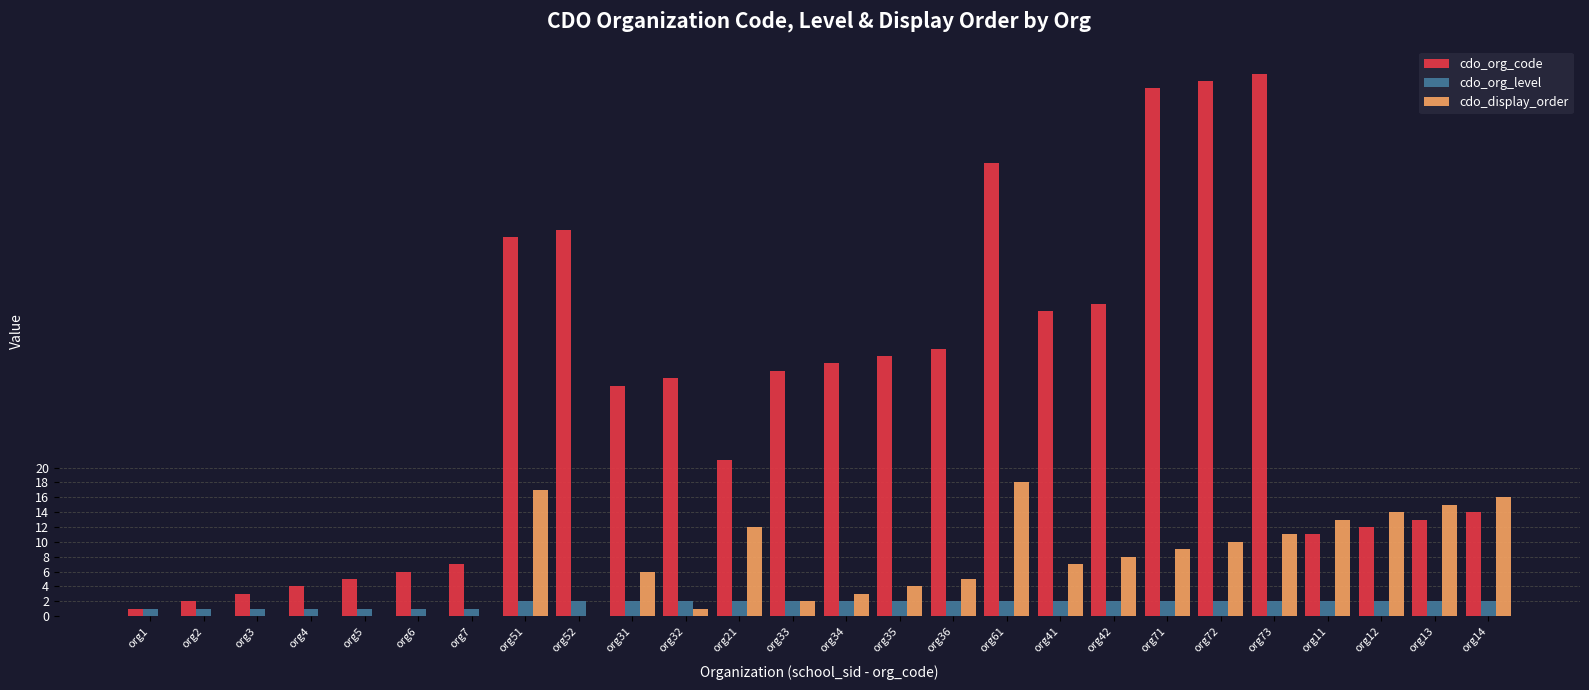

Between org4 and org61, which series saw the biggest shift?

cdo_org_code